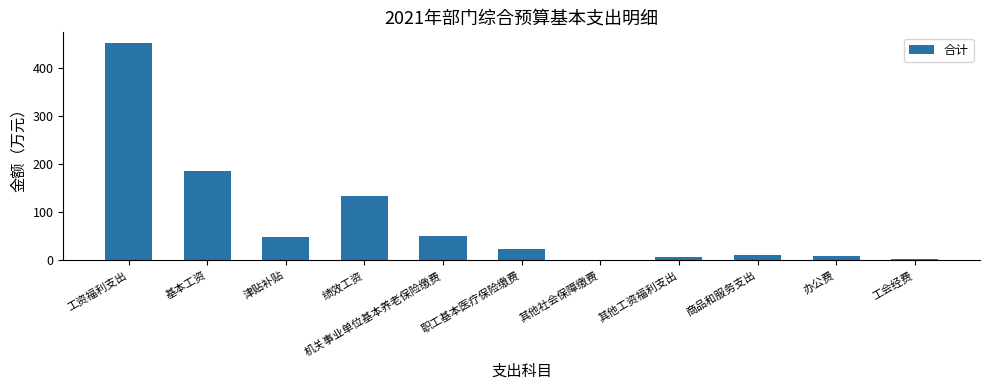

At which category does the chart reach its peak across all series?

工资福利支出